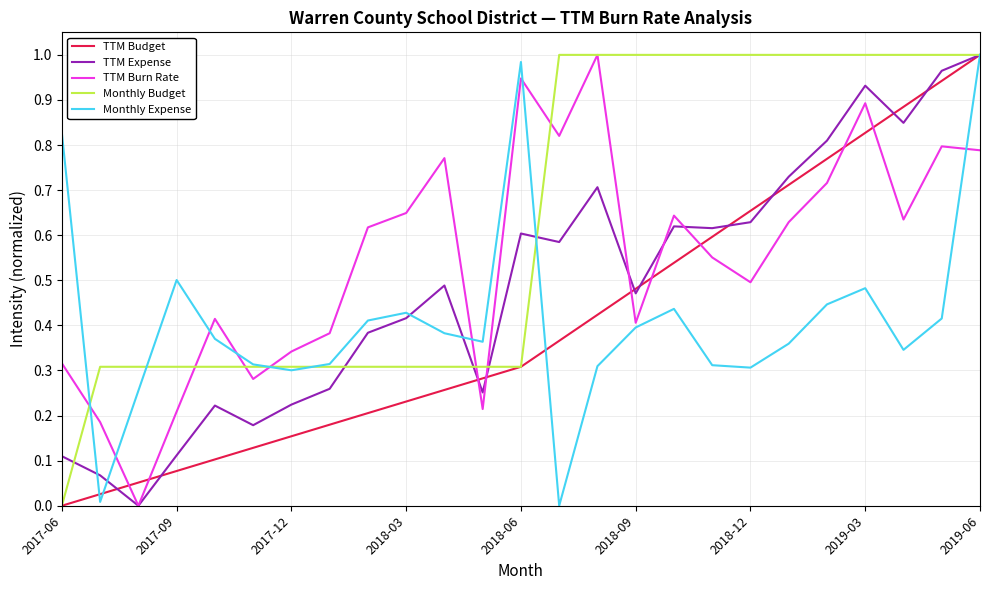

How many intersections are there between TTM Budget and TTM Burn Rate?

9